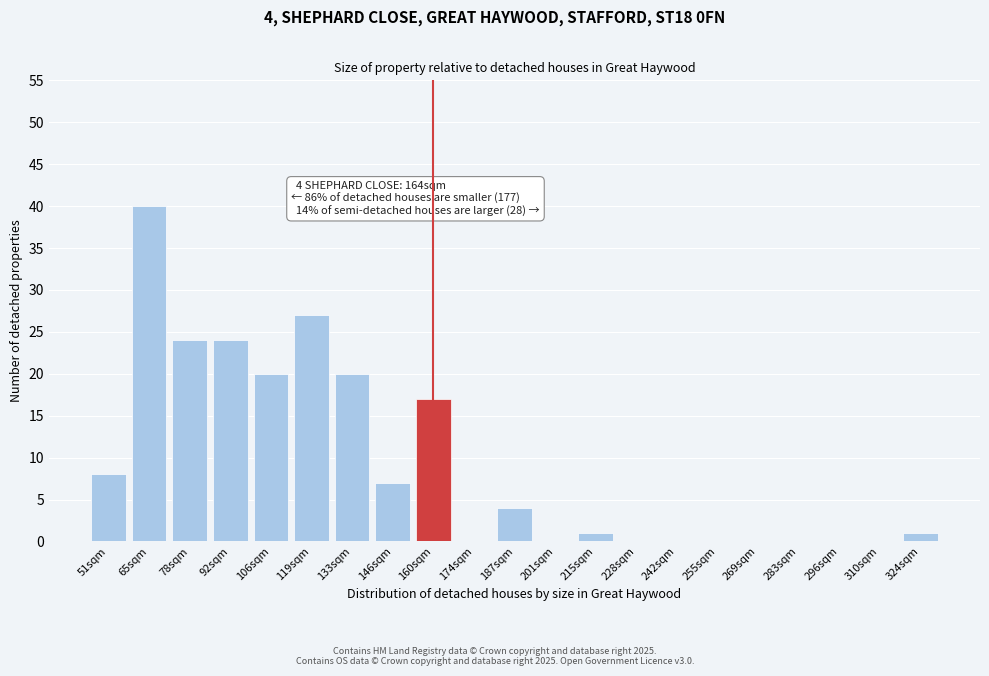

Reading left to right, extract all data points from this chart.

51sqm=8	65sqm=40	78sqm=24	92sqm=24	106sqm=20	119sqm=27	133sqm=20	146sqm=7	160sqm=17	174sqm=0	187sqm=4	201sqm=0	215sqm=1	228sqm=0	242sqm=0	255sqm=0	269sqm=0	283sqm=0	296sqm=0	310sqm=0	324sqm=1